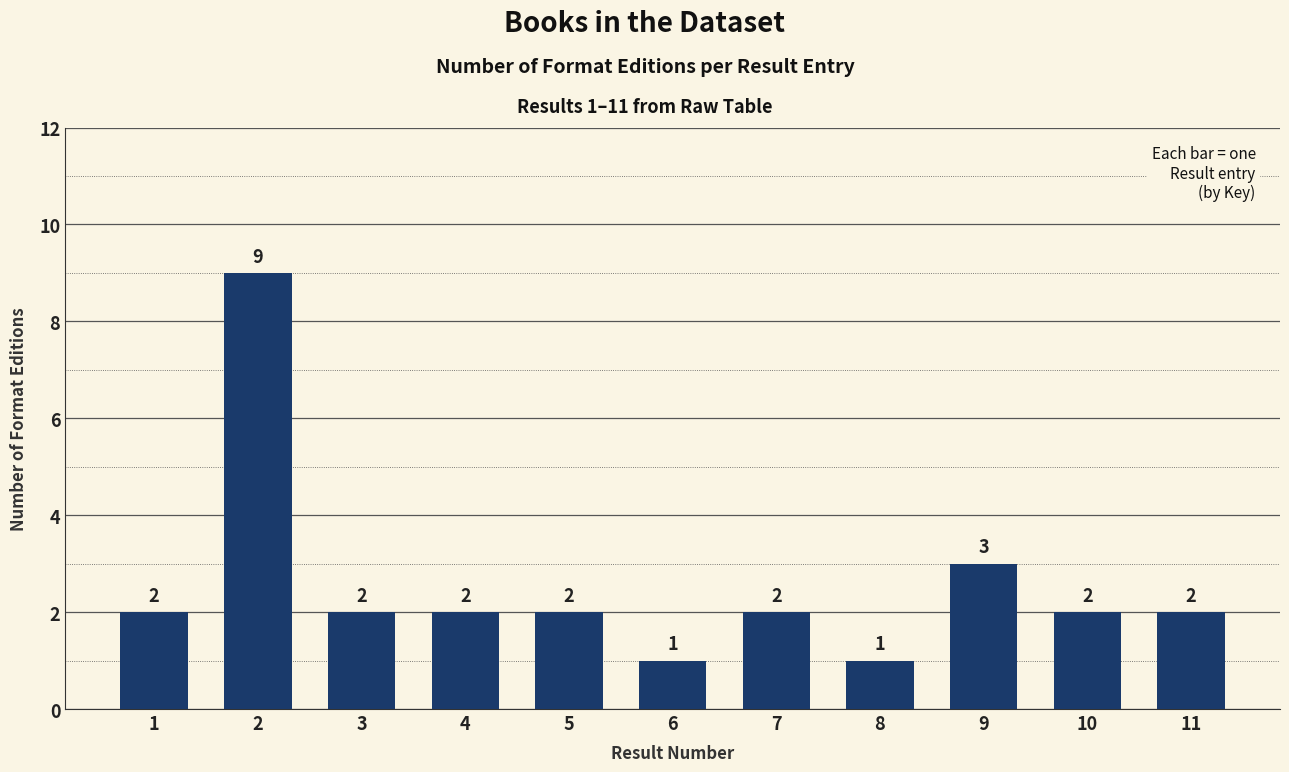

How many bars are there in total?

11